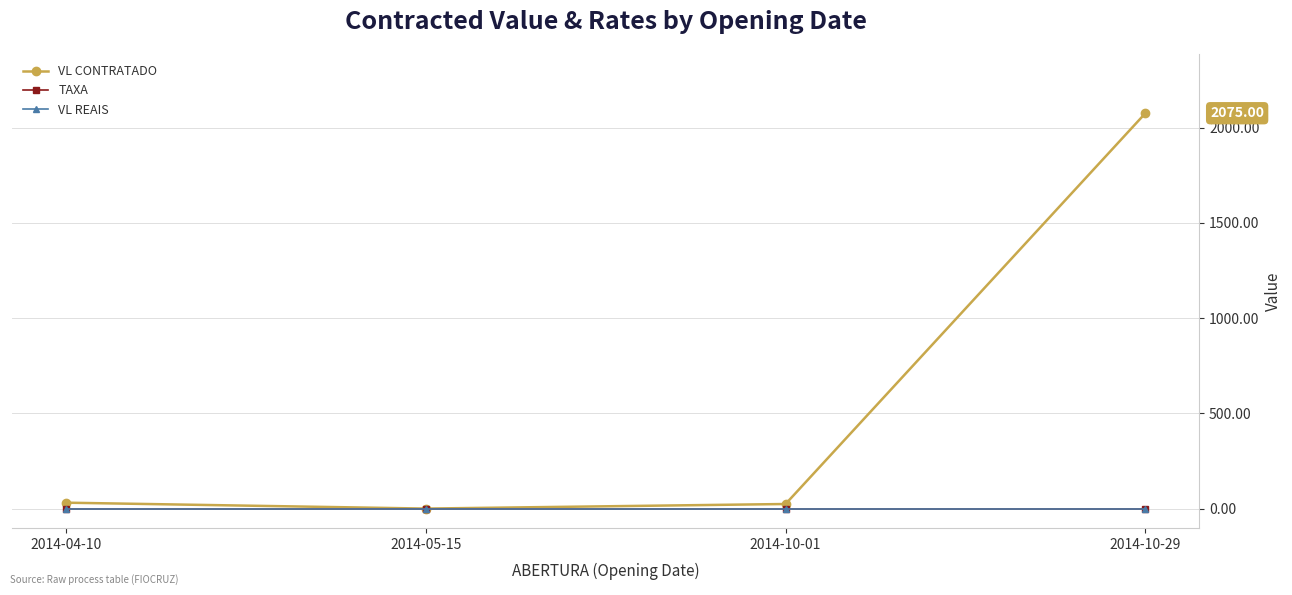

What is the label of the 3rd point from the left?

2014-10-01